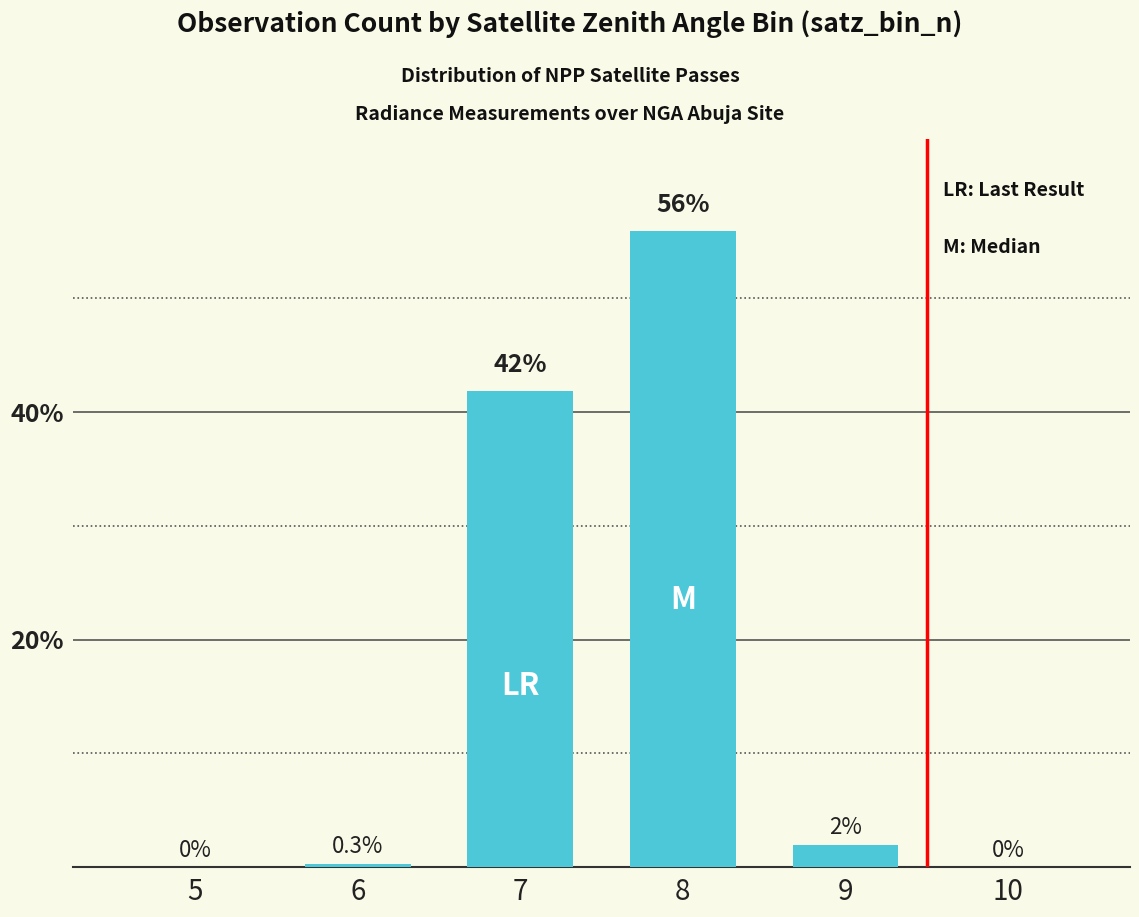

At which label is the value closest to 27?

7